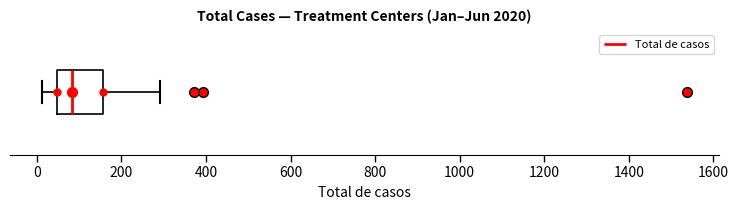

Where does the median line of the box sit on the x-axis? The values are not printed on the chart, so give them approximately, as read against the axis.

80